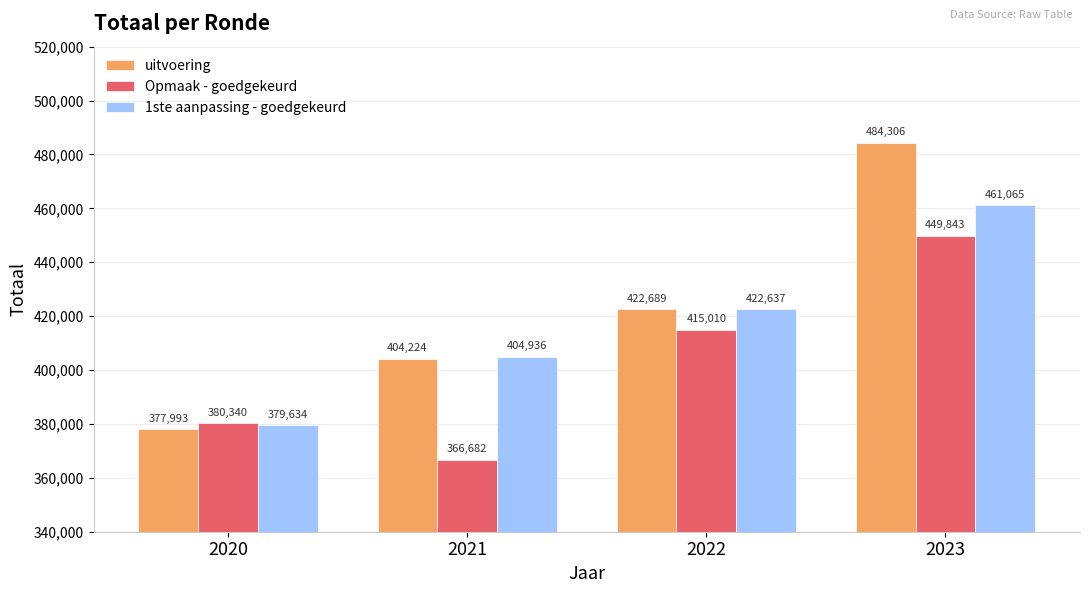

Is it true that Opmaak - goedgekeurd equals 415010 at 2022?

True